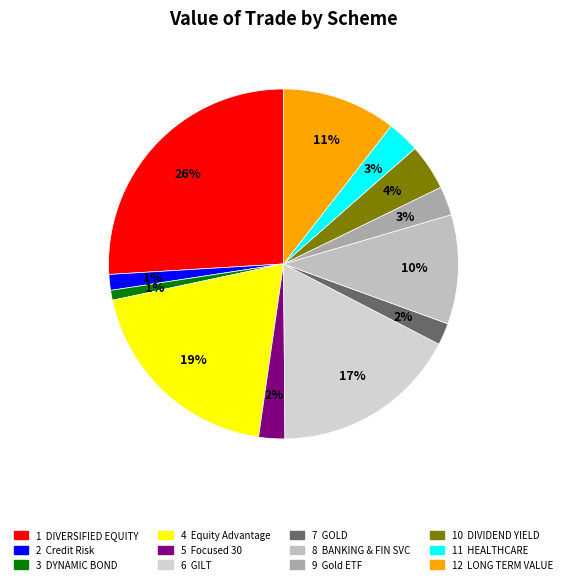

How many segments does this pie chart have?

12